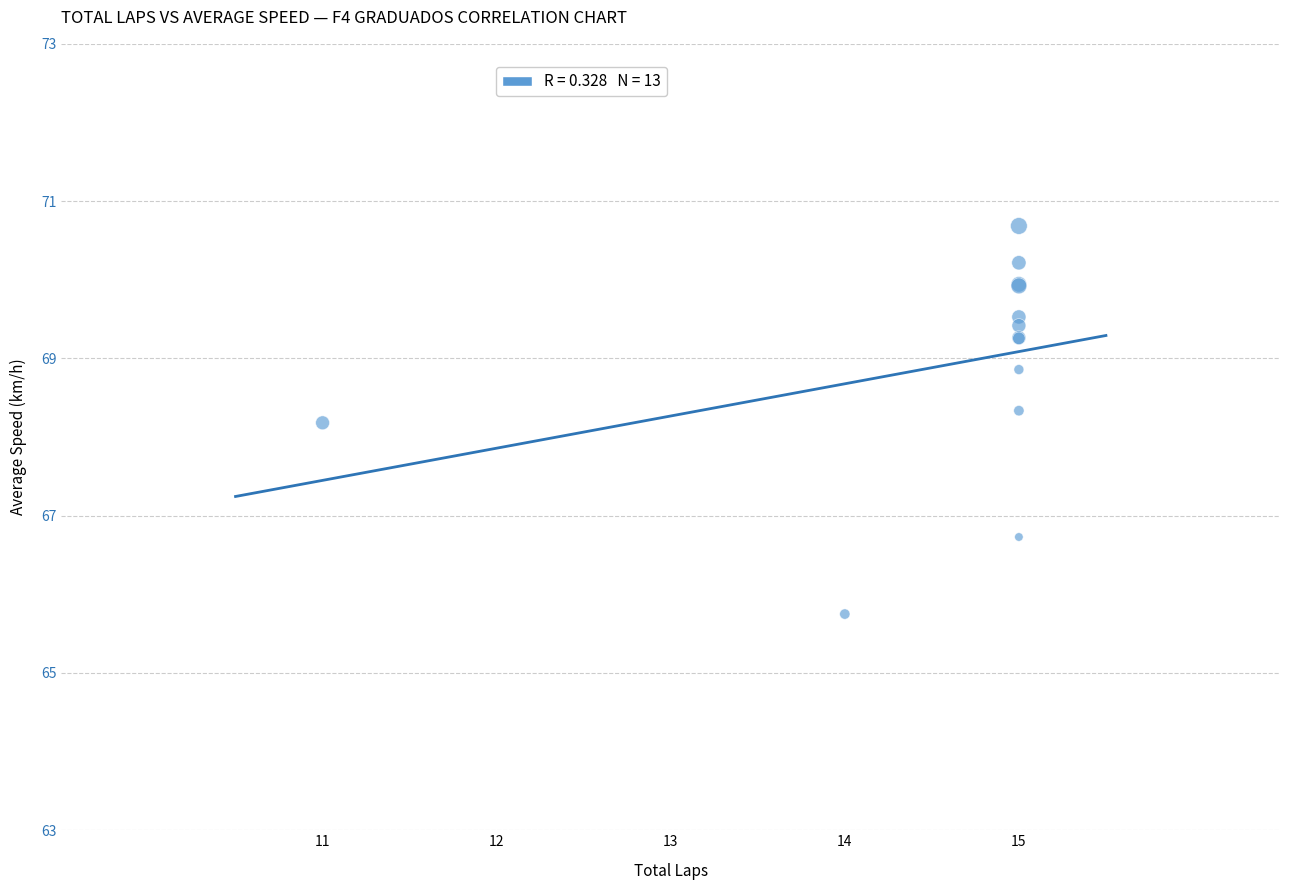

What Y value in the scatter plot is closest to 68?

68.2